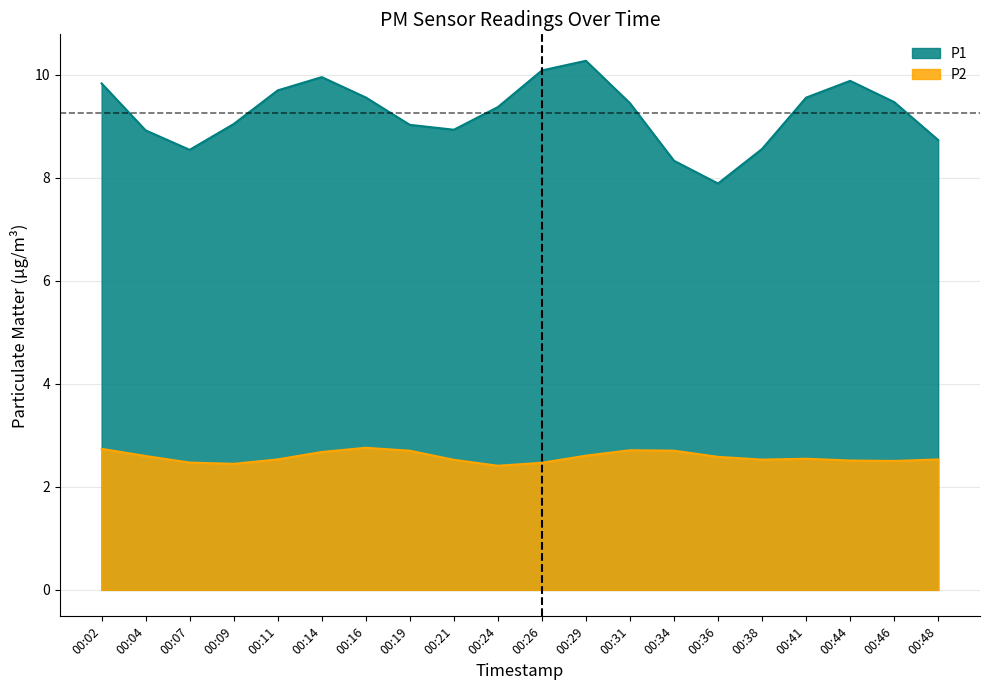

What is the average value of the P2 series?

2.6